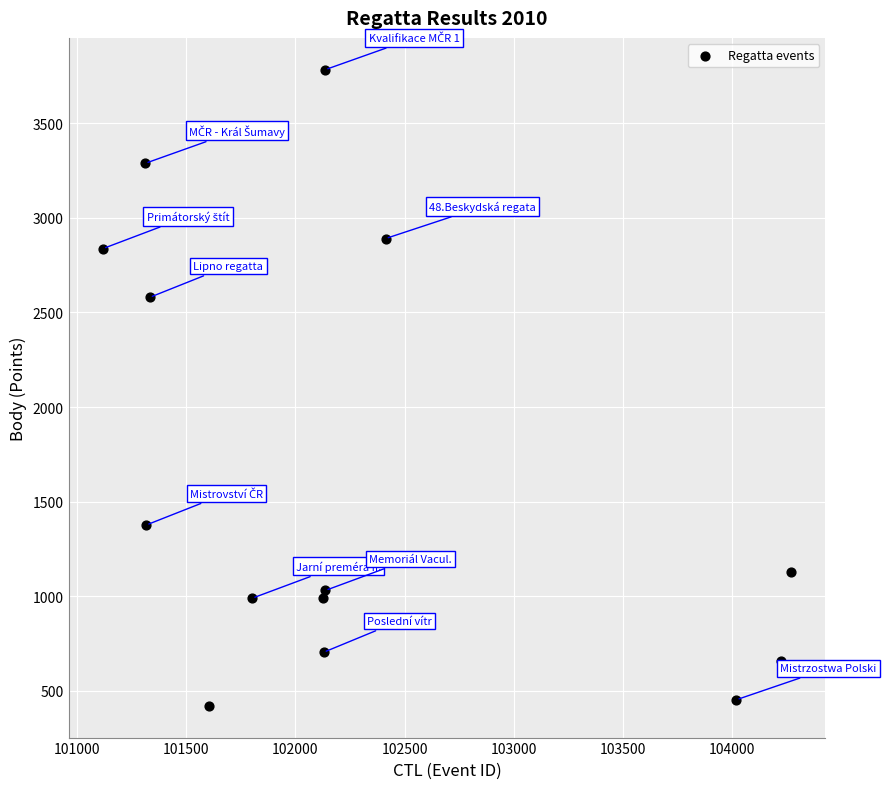

What Y value in the scatter plot is closest to 2102?

2580